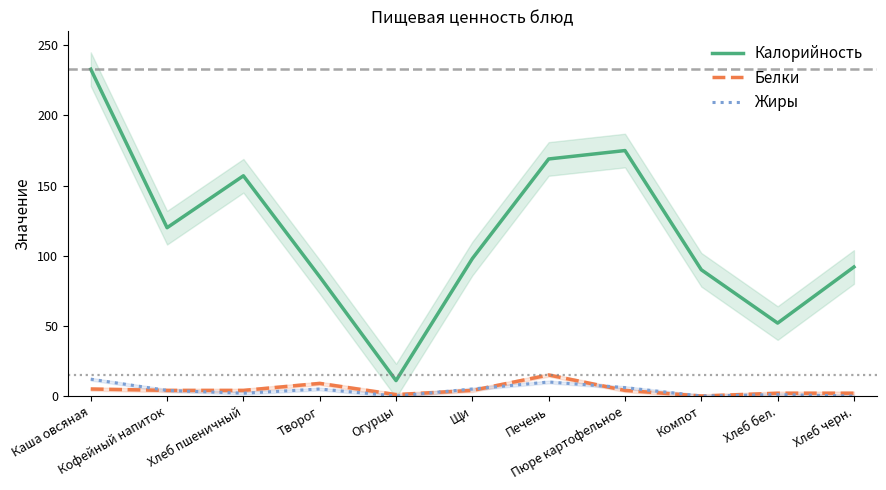

Does the chart have visible grid lines?

No